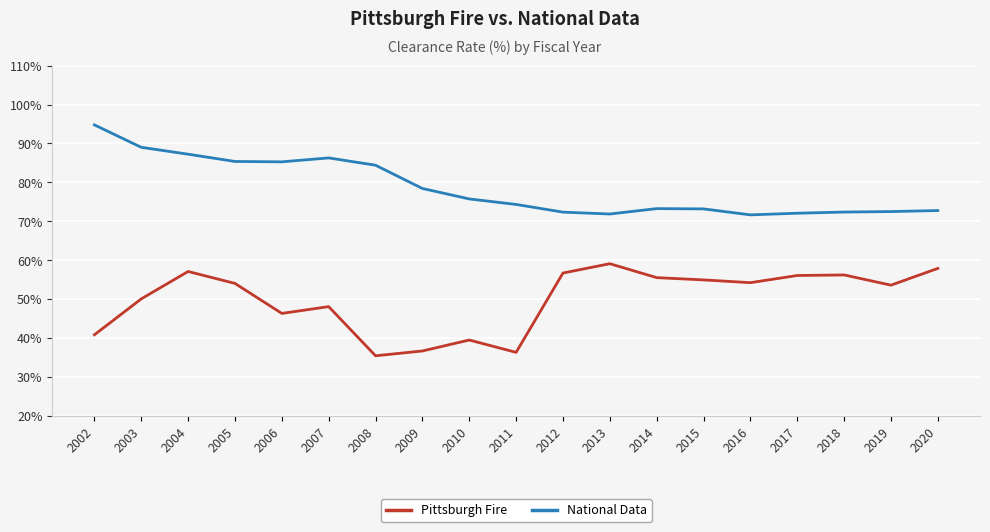

What value does the National Data series have at 2002?

94.8